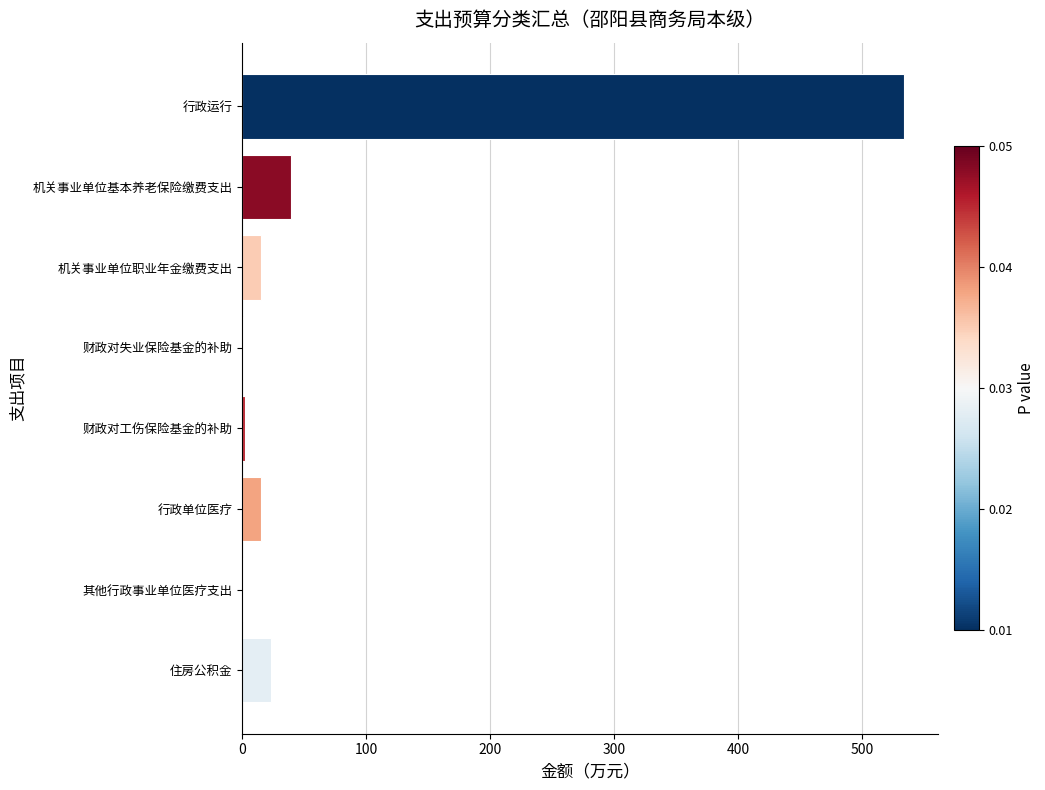

Between 机关事业单位基本养老保险缴费支出 and 住房公积金, which is larger?

机关事业单位基本养老保险缴费支出